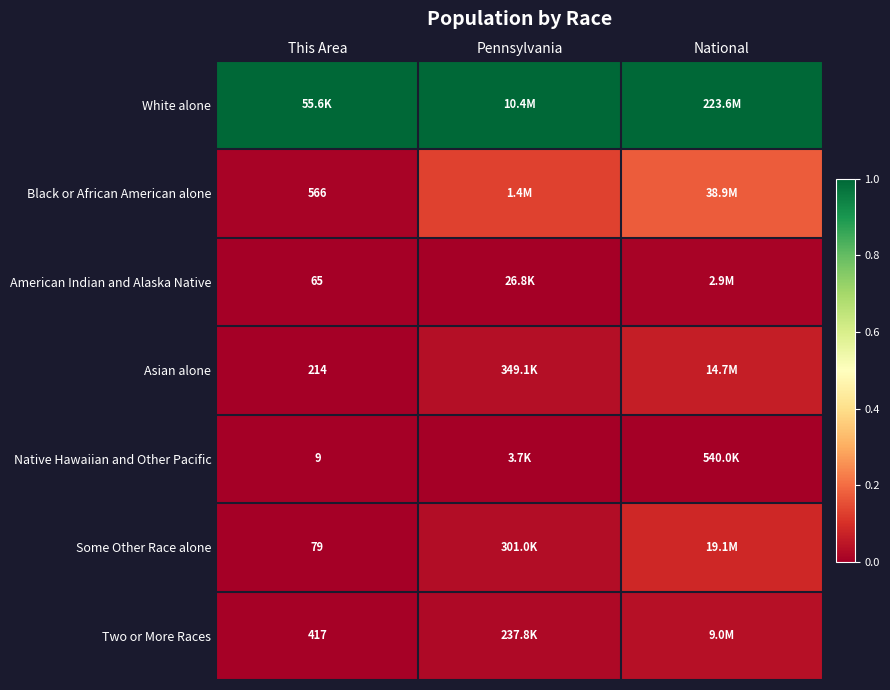

Which series has the largest total across all categories?

White alone